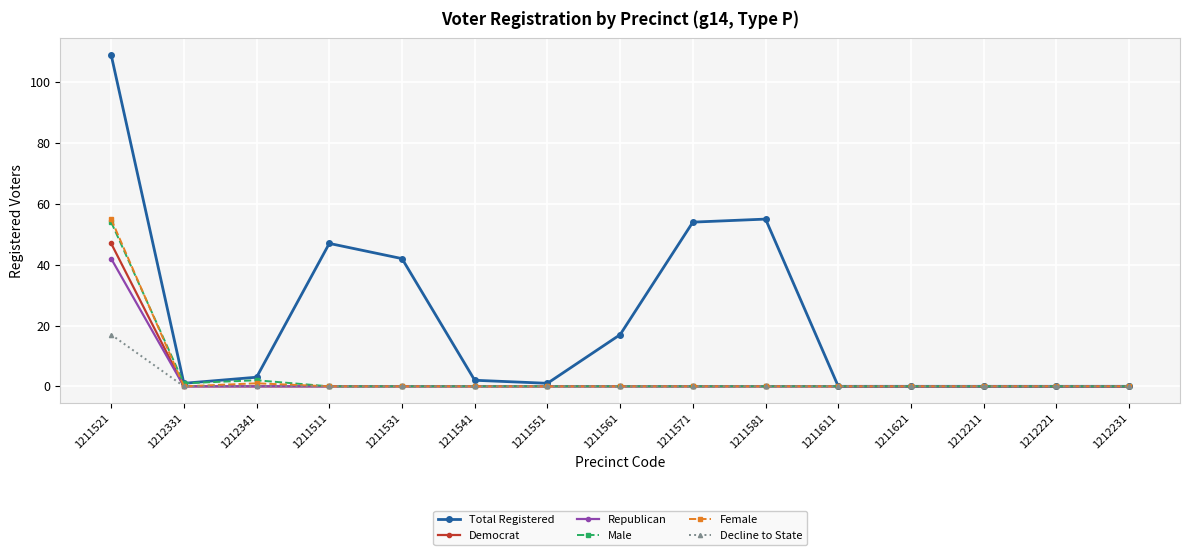

What position from the right is 1211561?

8